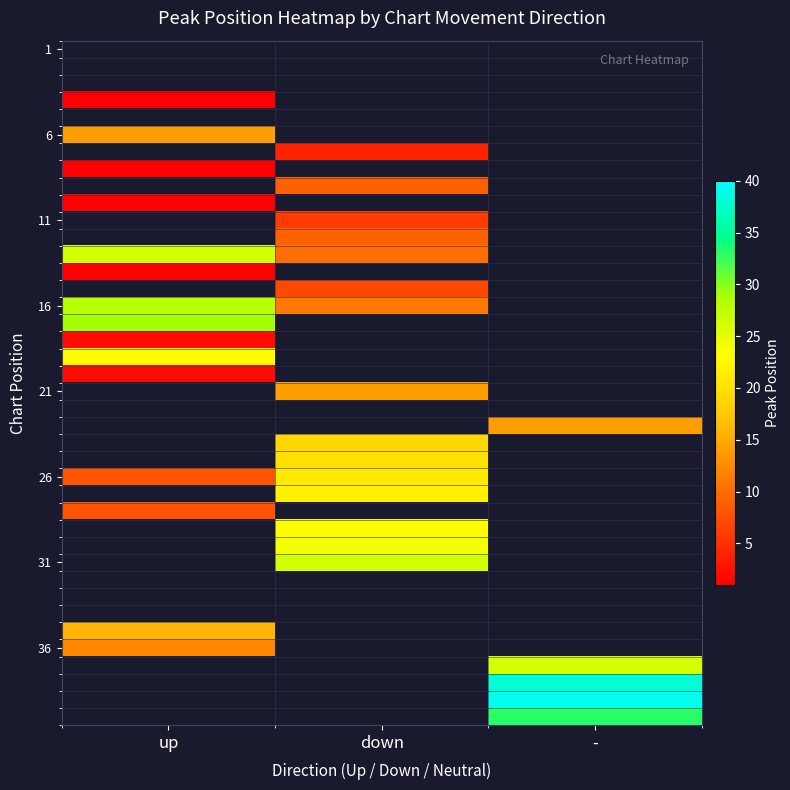

Which series has the widest spread of values?

16